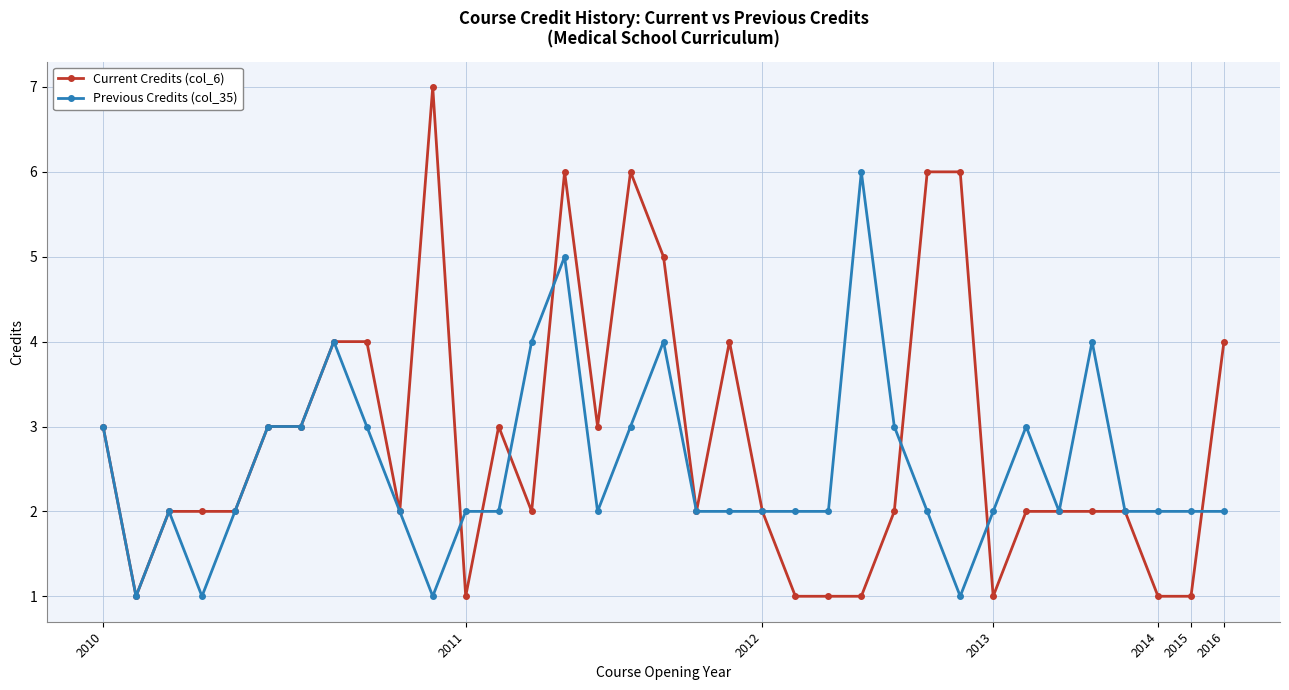

What are all the series names shown in the legend?

Current Credits (col_6), Previous Credits (col_35)